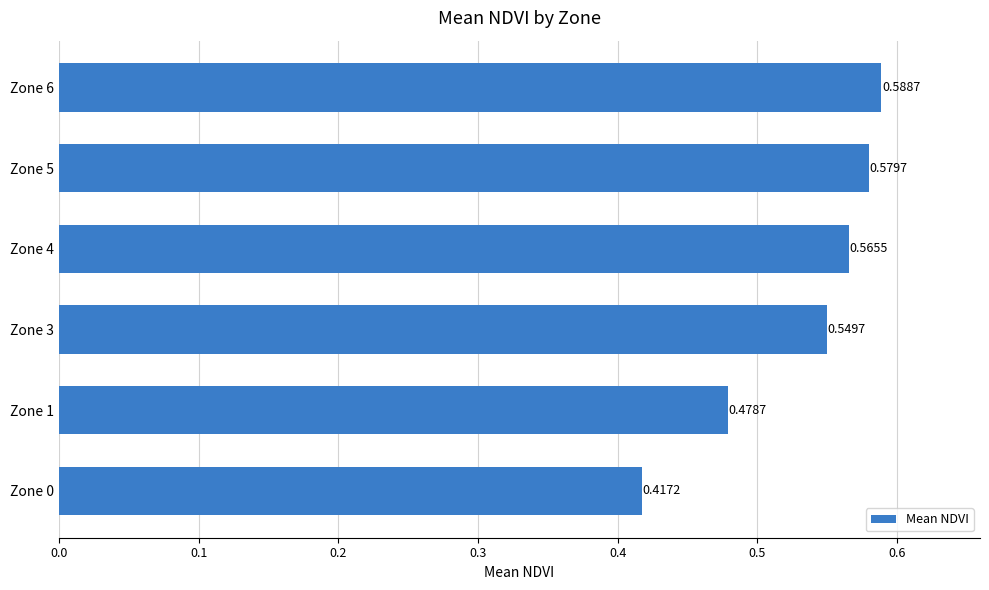

List the labels in order of value, smallest first.

Zone 0, Zone 1, Zone 3, Zone 4, Zone 5, Zone 6